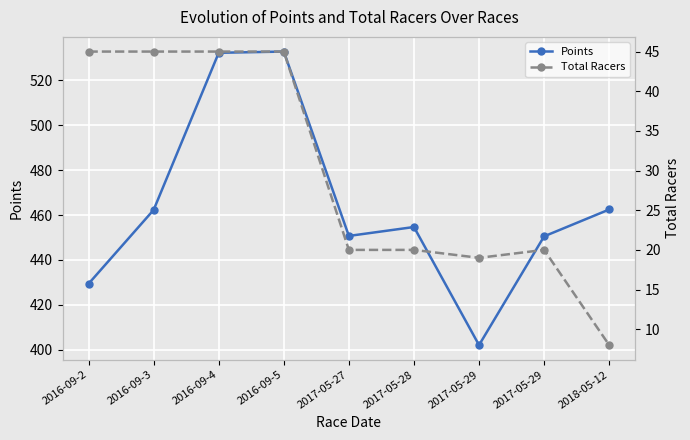

True or false: Total Racers has a value of 6.4 at 2017-05-27.

False